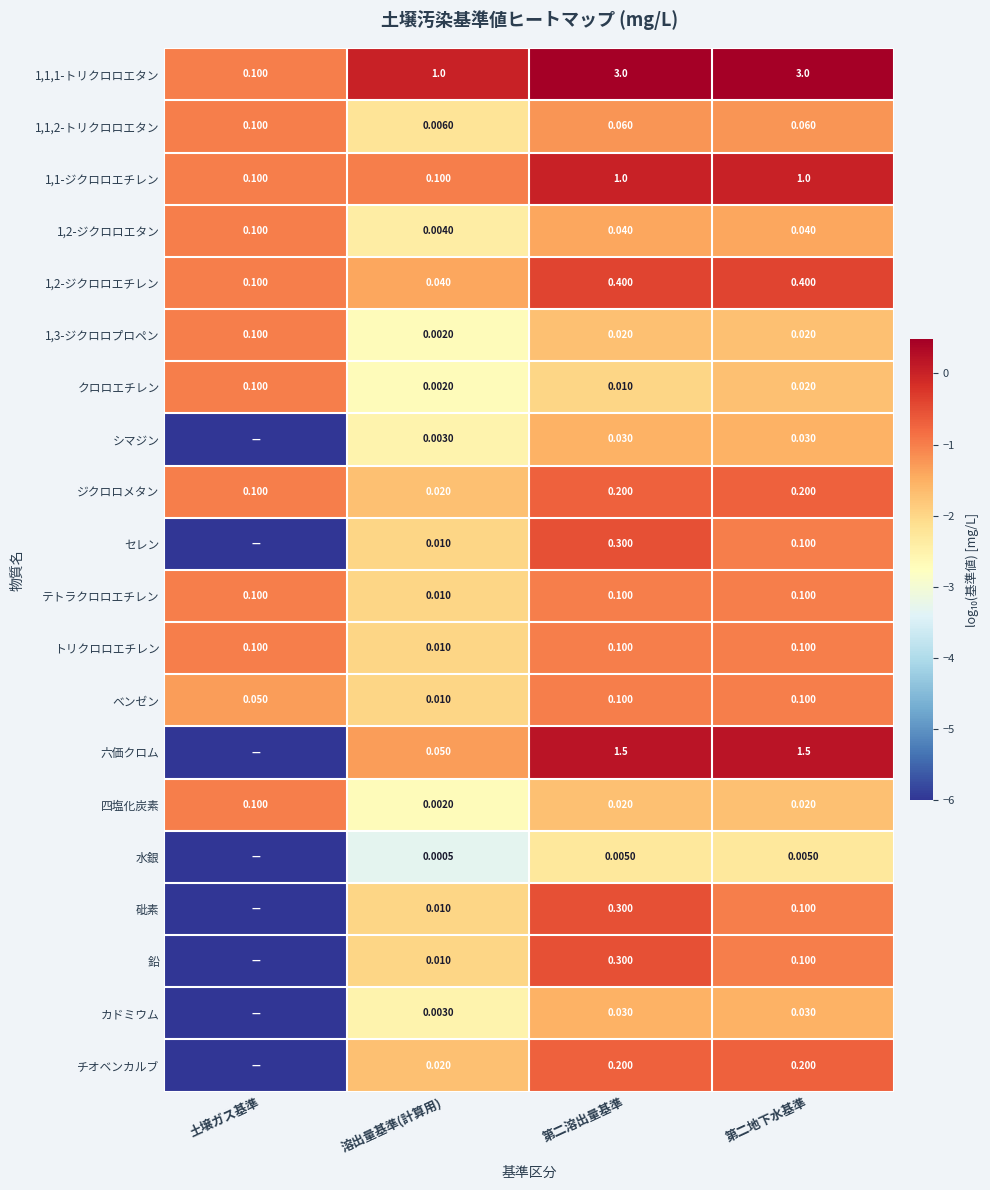

Where is 1,3-ジクロロプロペン nearest to the value 0?

溶出量基準(計算用)